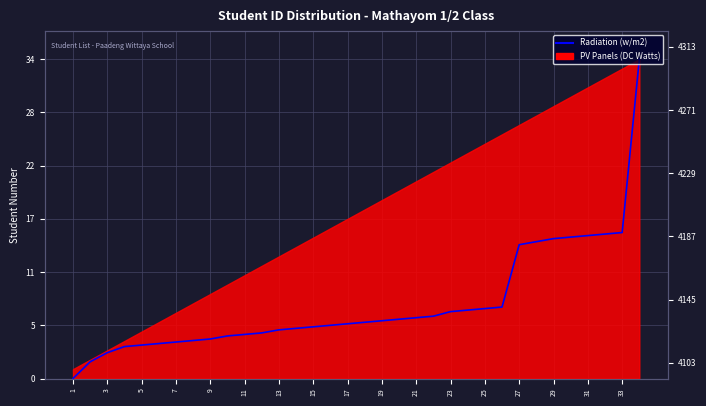

The chart shows a value of 6.6 at 21. True or false?

True